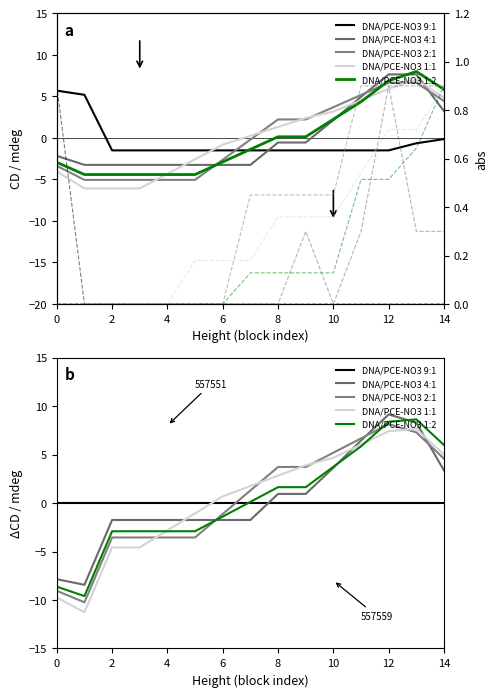

Which series has the widest spread of values?

DNA/PCE-NO3 1:1